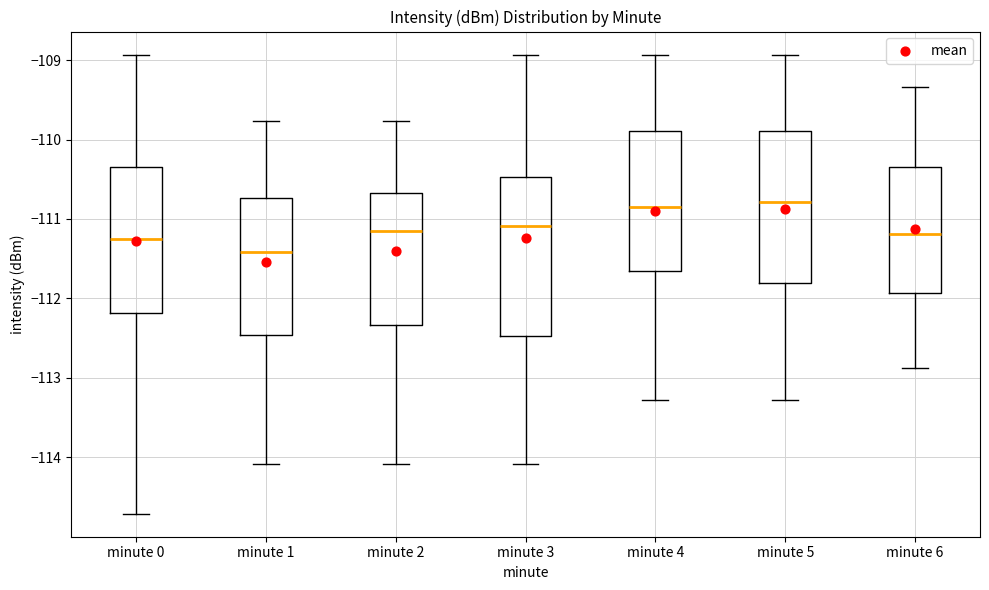

Where does the median line of the box for minute 0 sit on the y-axis? The values are not printed on the chart, so give them approximately, as read against the axis.

-111.3